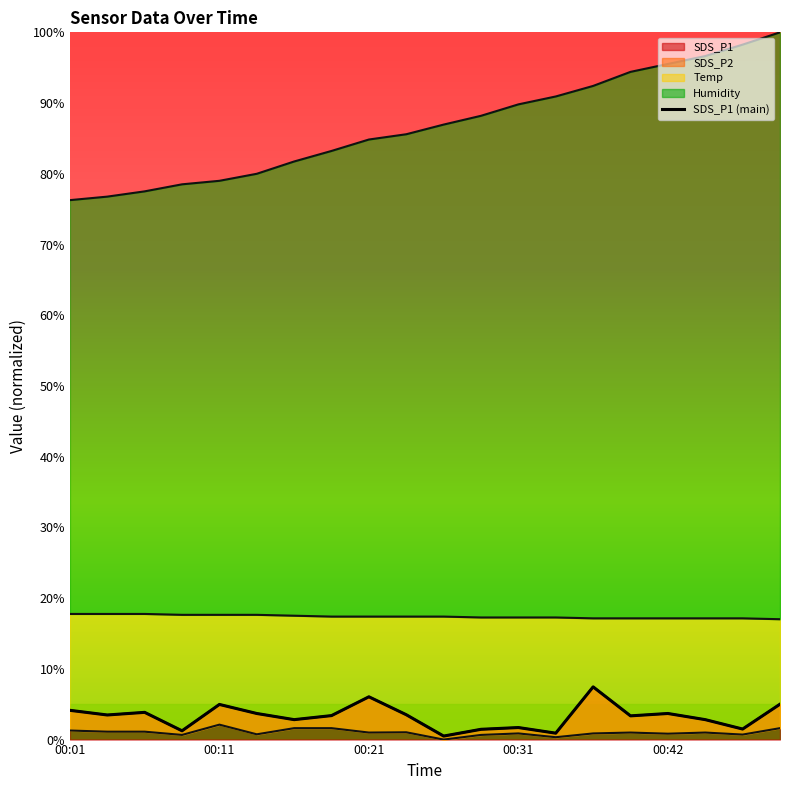

Does the chart display data point markers on the line(s)?

No